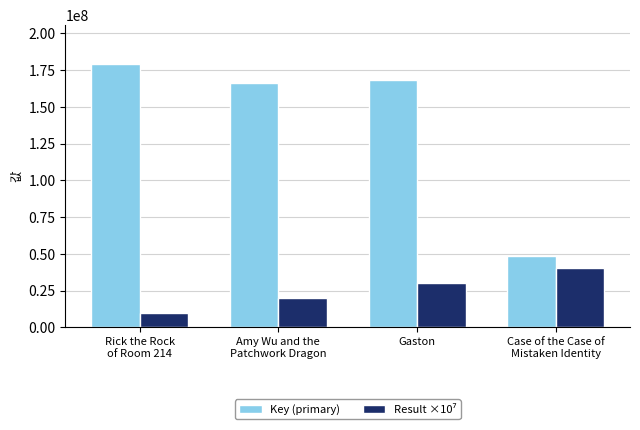

What is the label of the 3rd bar from the left?

Gaston